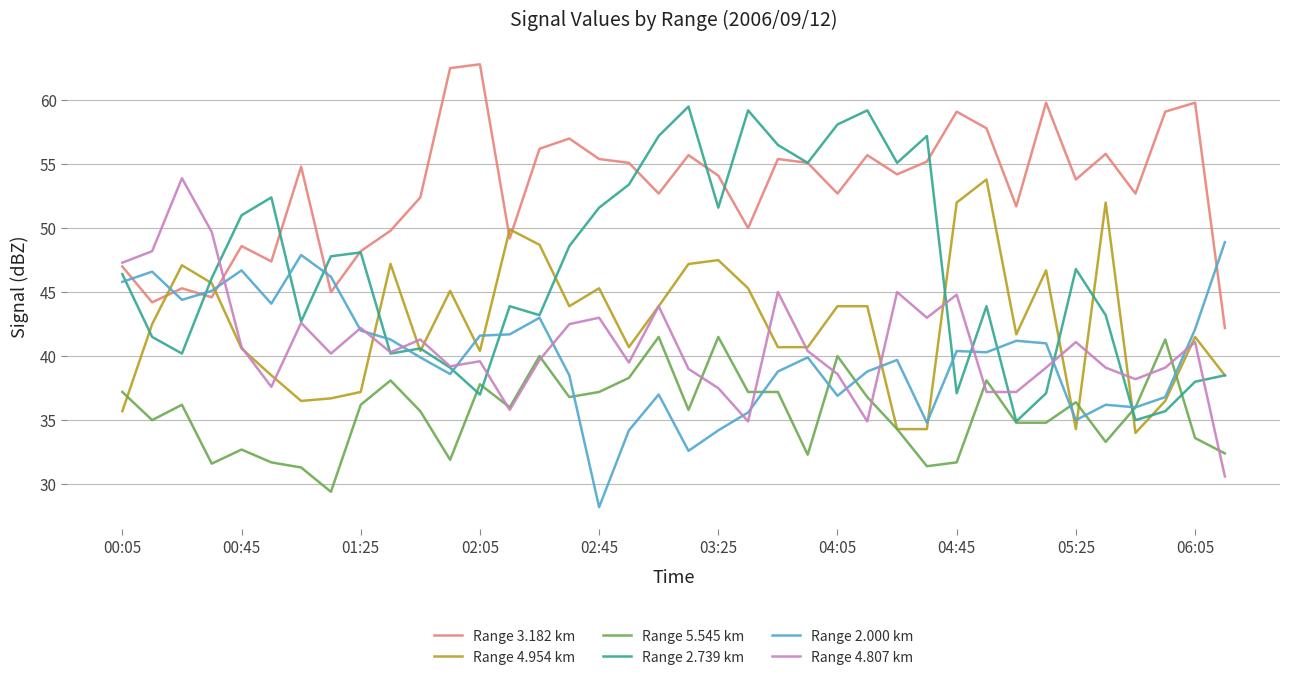

Which series has the largest total across all categories?

Range 3.182 km